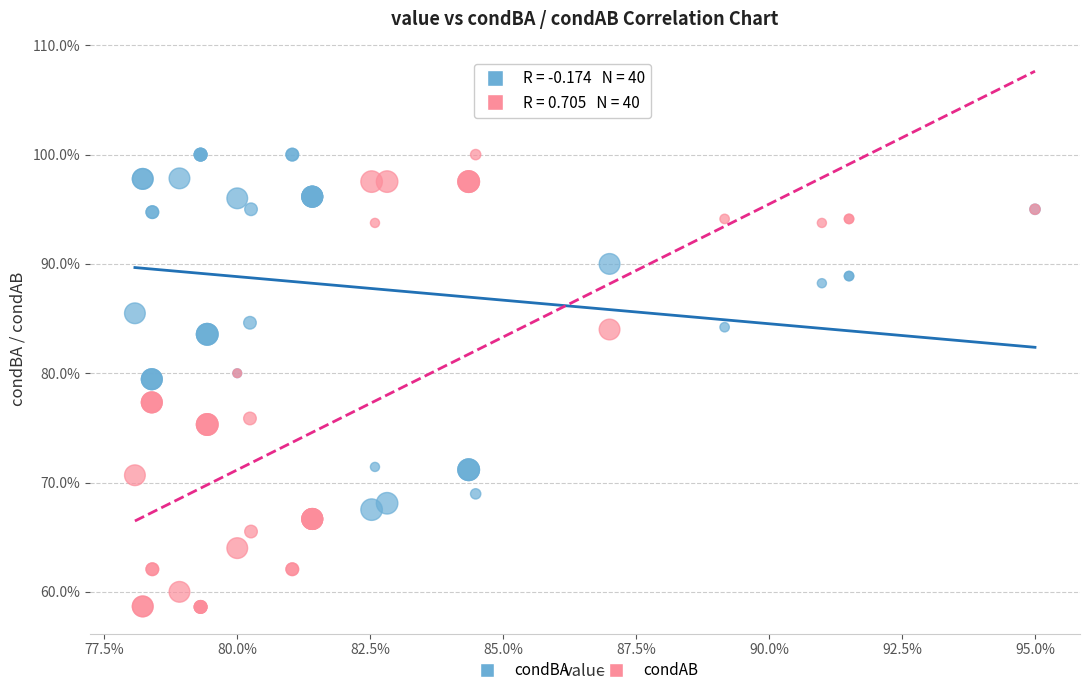

Which series has the widest spread of Y values?

condAB